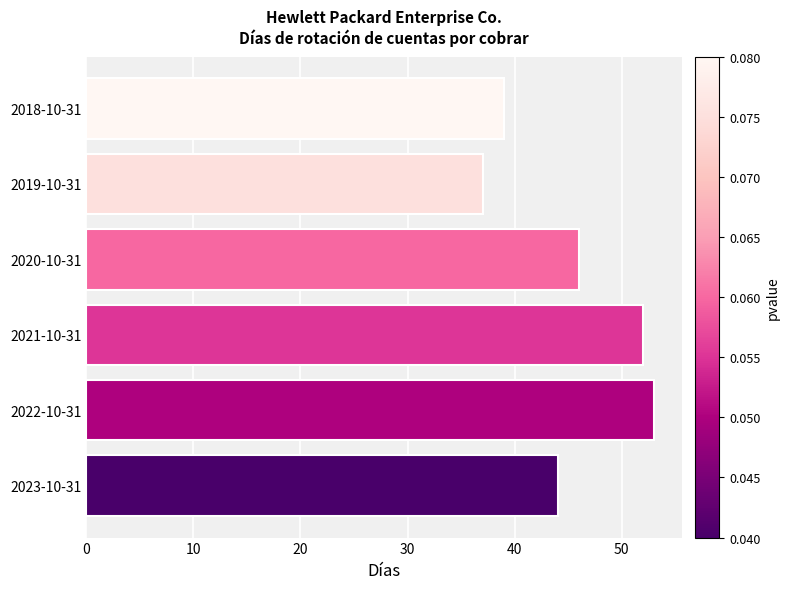

Which label corresponds to the largest value in the chart?

2022-10-31